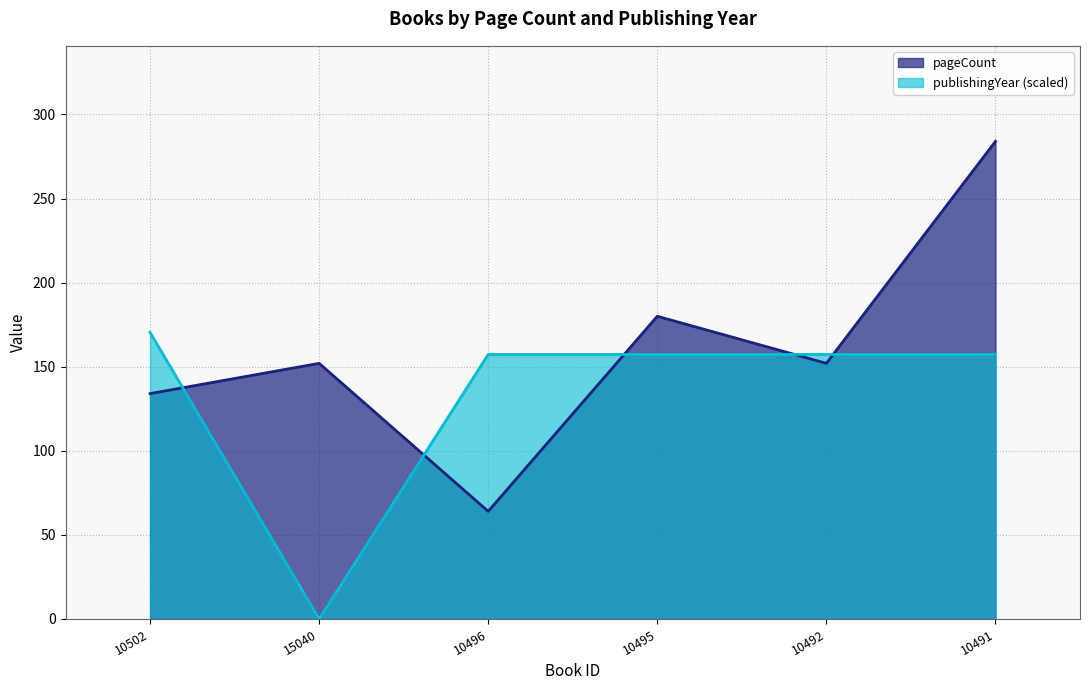

What is the lowest value of the pageCount series?

64.0